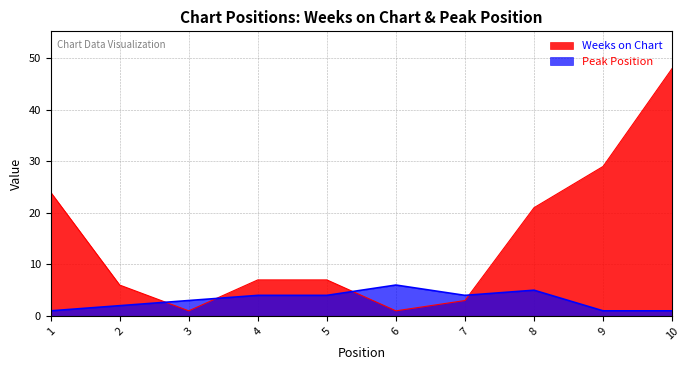

What is the sum of the Weeks on Chart values at 7 and 1?

27